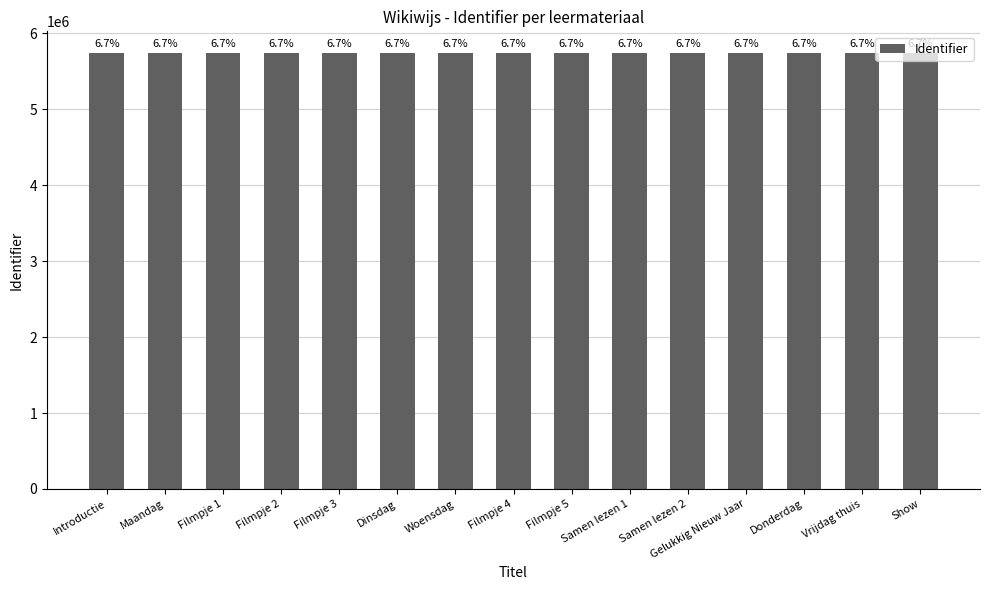

How many bars are there in total?

15